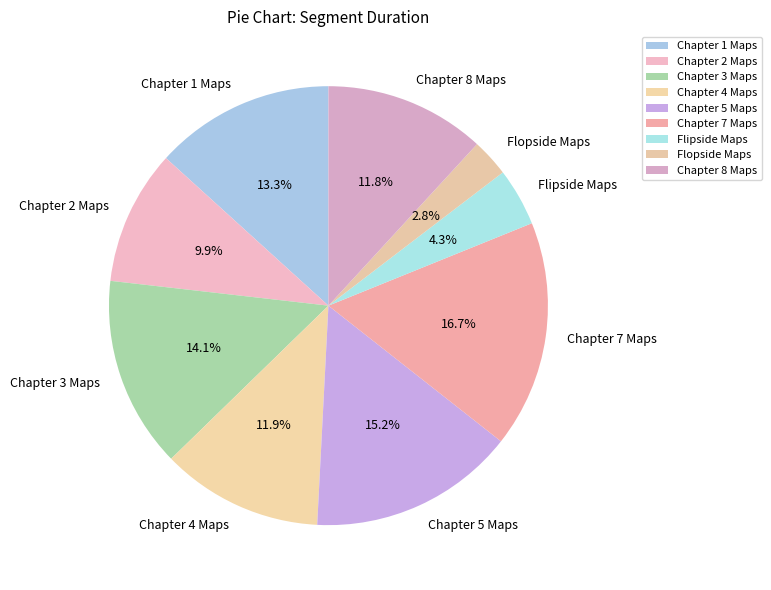

To the nearest percent, what is the difference between the Chapter 2 Maps and Chapter 1 Maps slice percentages?

3%